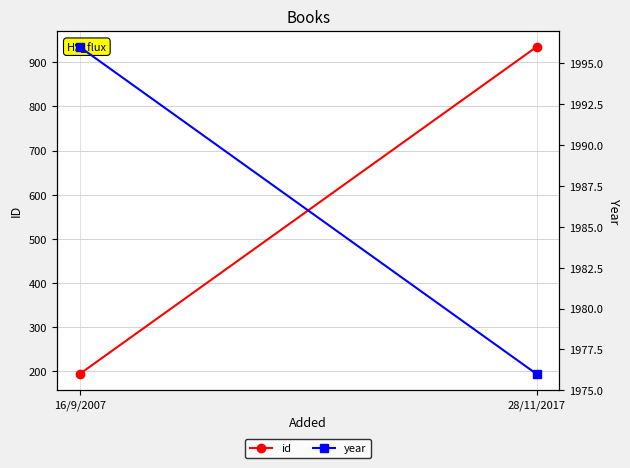

What are all the series names shown in the legend?

id, year